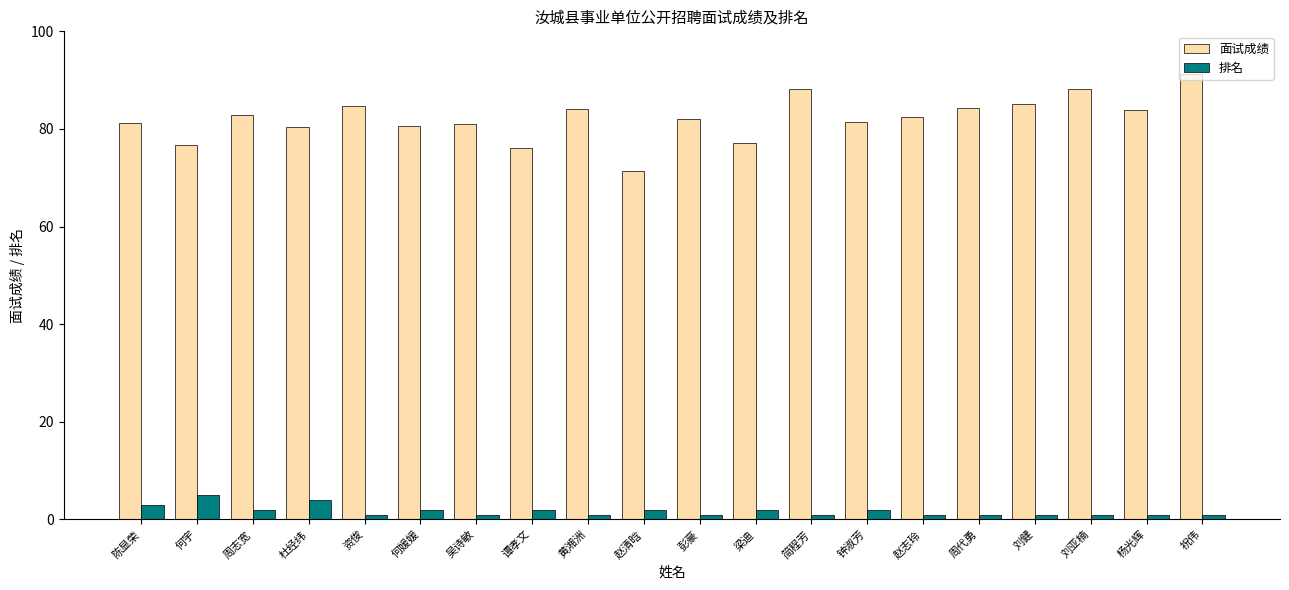

What is the sum of all 排名 values?

35.0